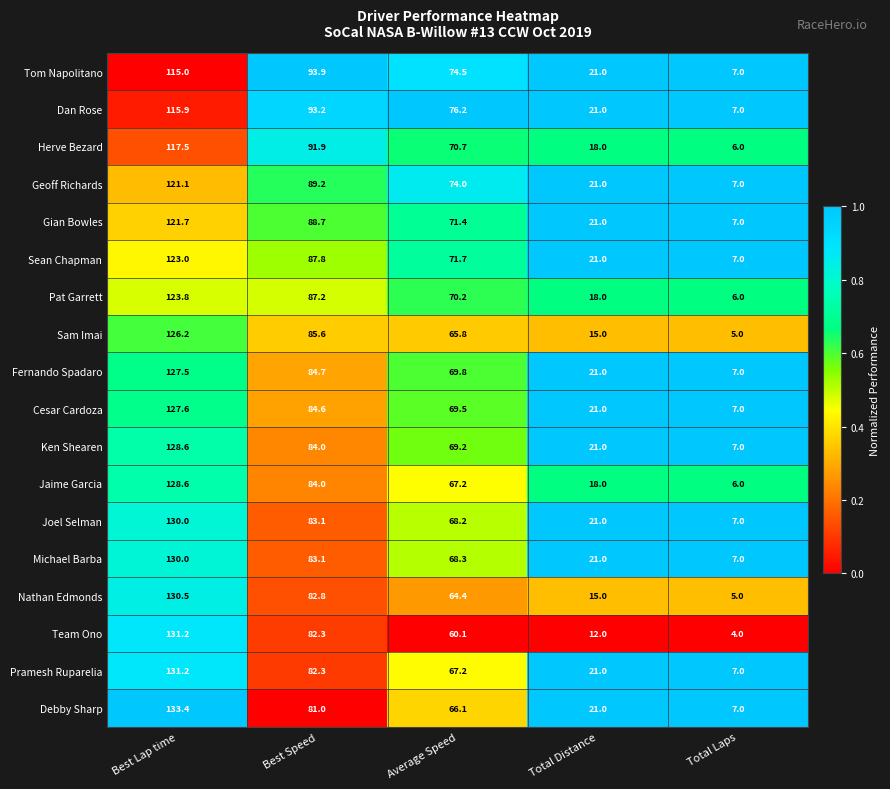

Which series changed the most between Best Speed and Total Laps?

Tom Napolitano